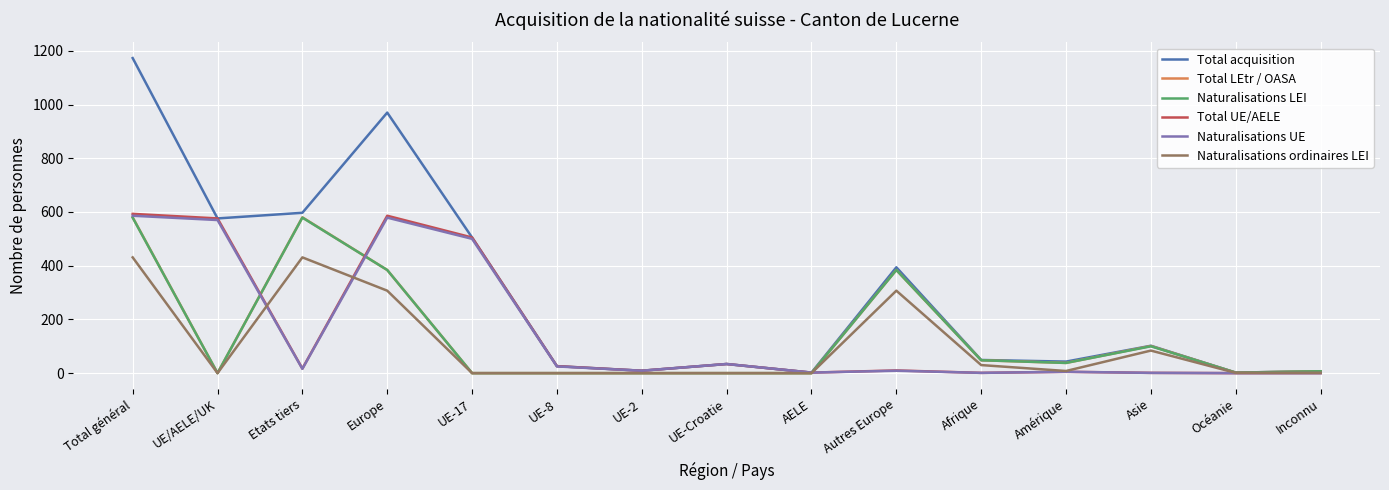

Which label corresponds to the largest value in the chart?

Total général